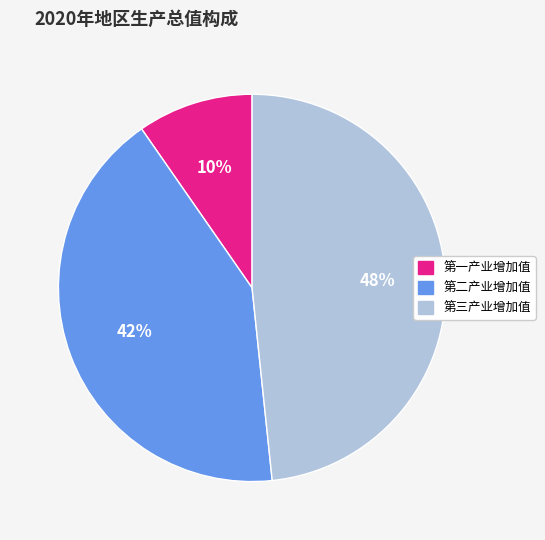

How many slices are in this pie chart?

3